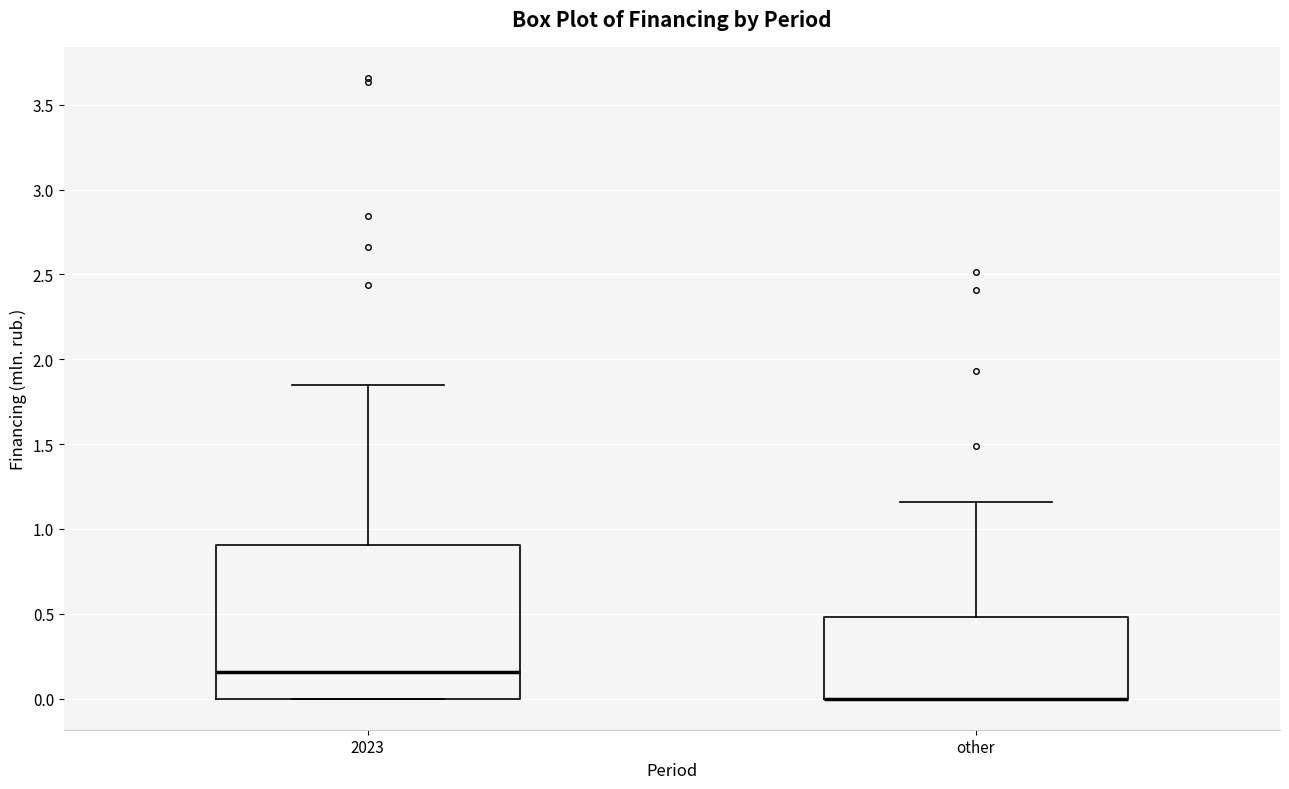

Reading left to right, transcribe this box plot: for each box, give where its median line is, the range the box spans, and where its two whiskers end, as read against the y-axis. The values are not printed on the chart, so give them approximately, as read against the axis.

2023: median 0.15, box 0.00 to 0.90, whiskers 0.00 to 1.85
other: median 0.00 (drawn on the box's lower edge), box 0.00 to 0.50, whiskers 0.00 to 1.15